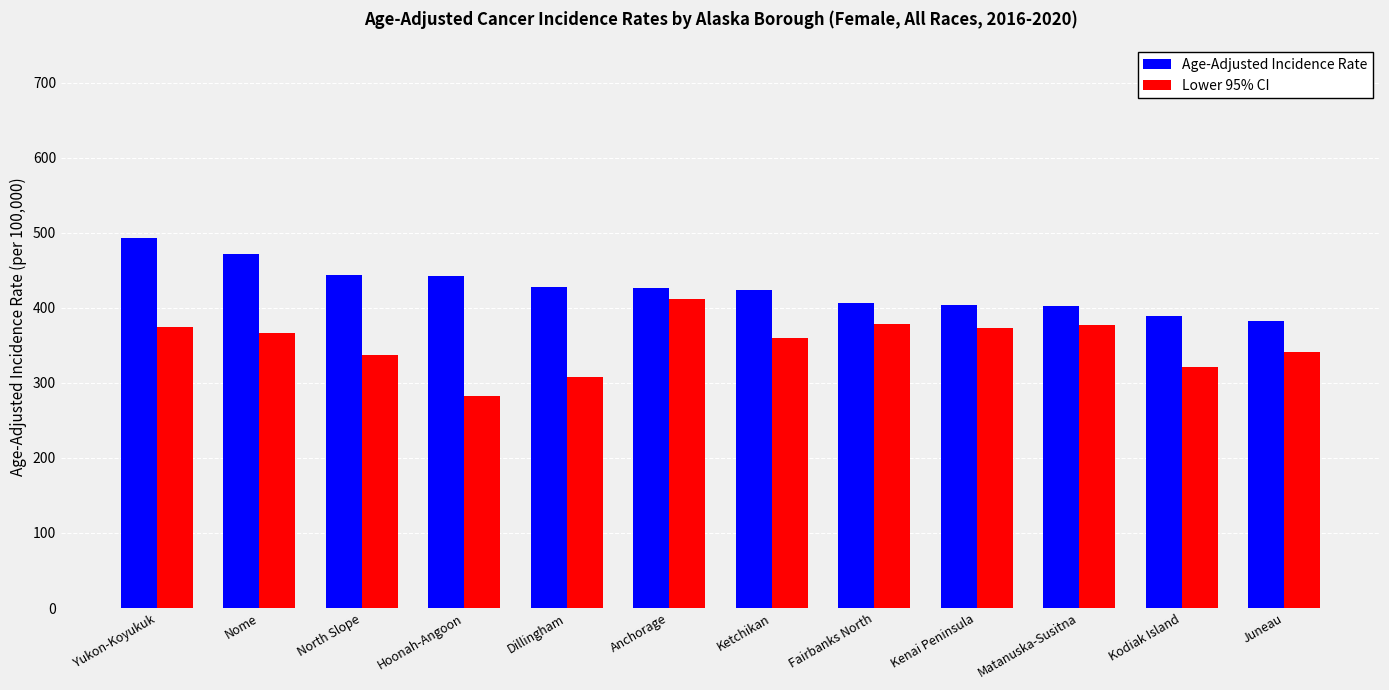

Rank the series by their maximum value, from highest to lowest.

Age-Adjusted Incidence Rate, Lower 95% CI